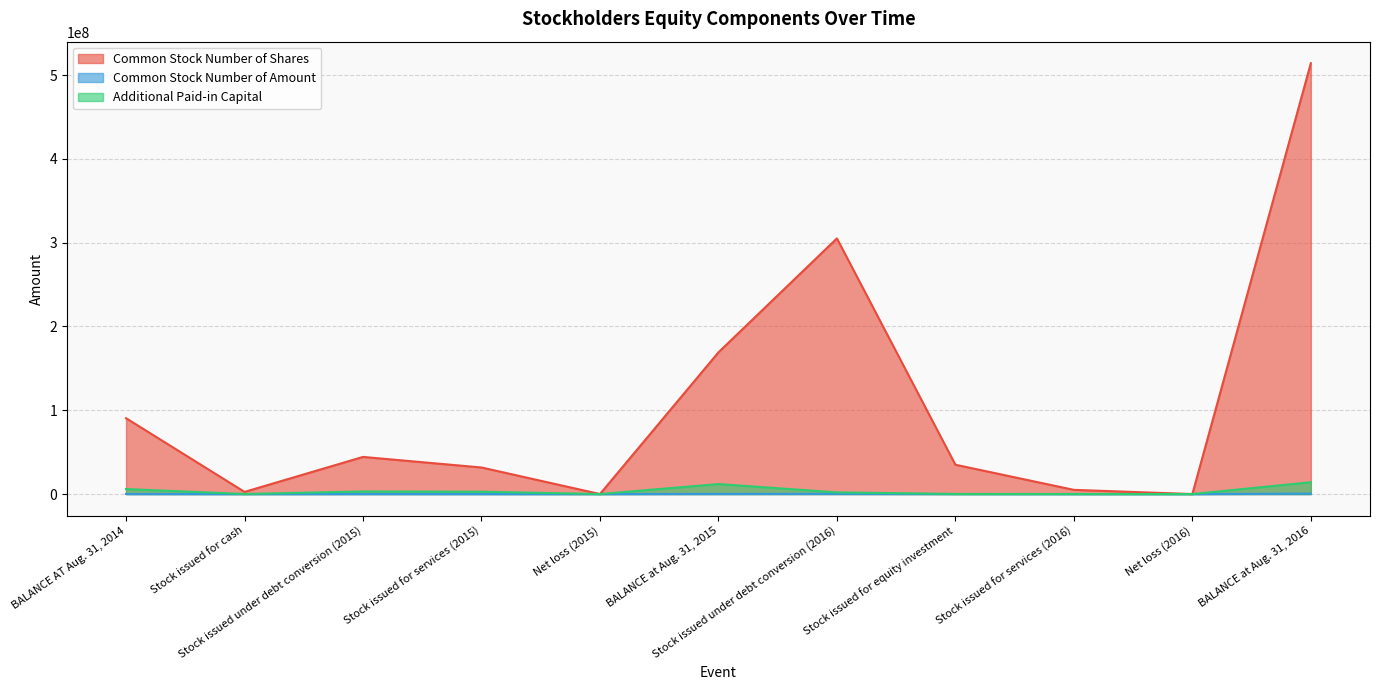

Which series has the largest total across all categories?

Common Stock Number of Shares